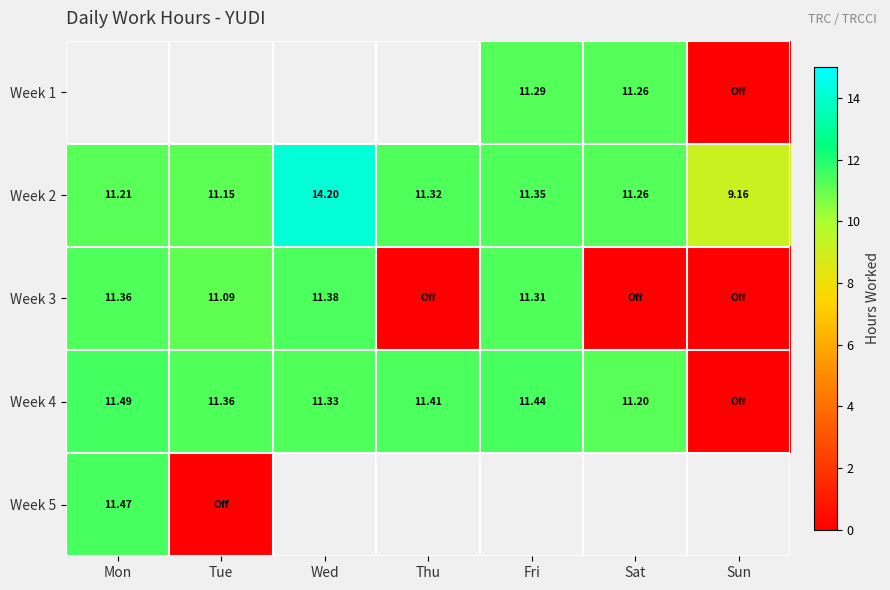

Is the value of Week 4 at Thu greater than the value of Week 3 at Fri?

Yes